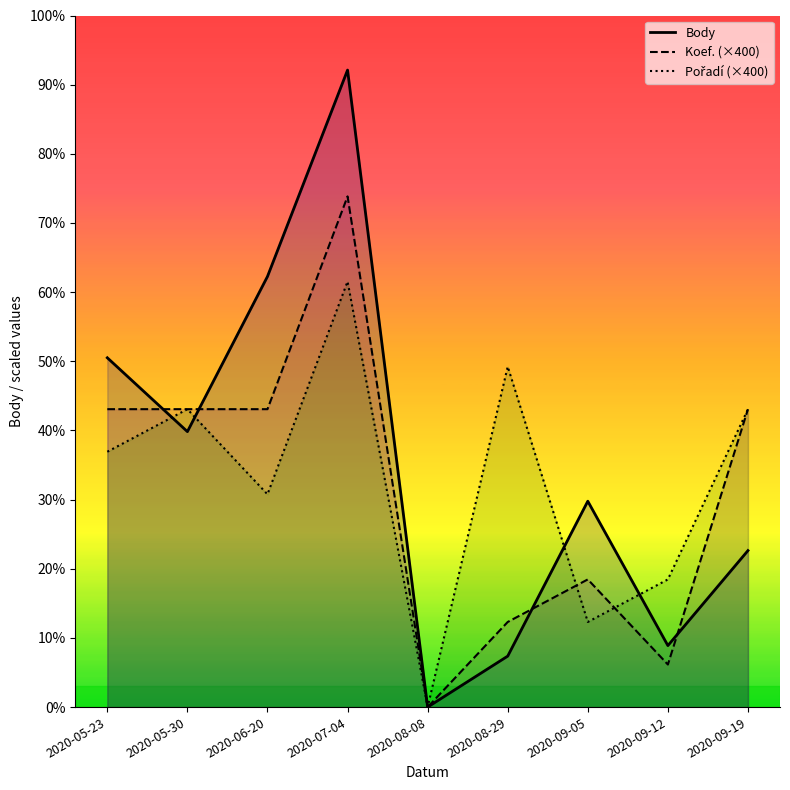

What are all the series names shown in the legend?

Body, Koef. (×400), Pořadí (×400)